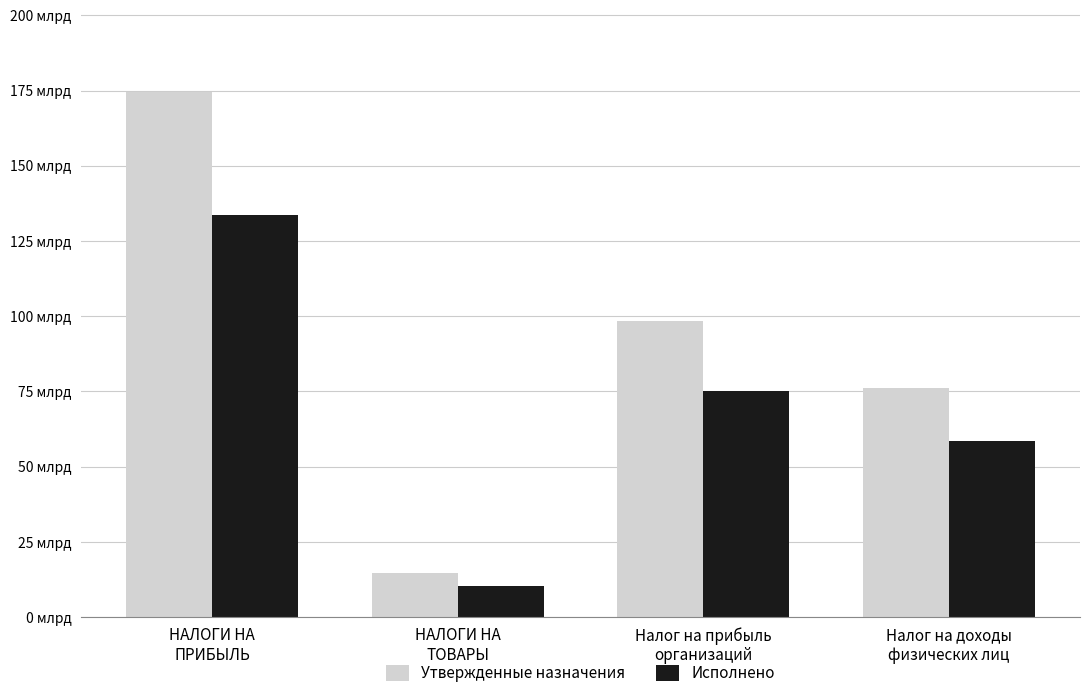

What are all the series names shown in the legend?

Утвержденные назначения, Исполнено